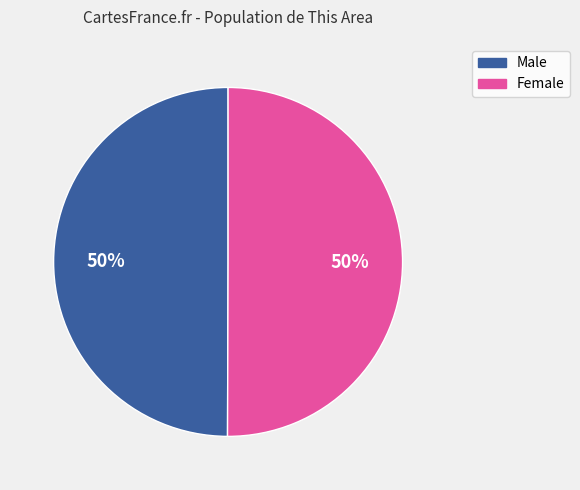

True or false: Female accounts for 59% of the total.

False